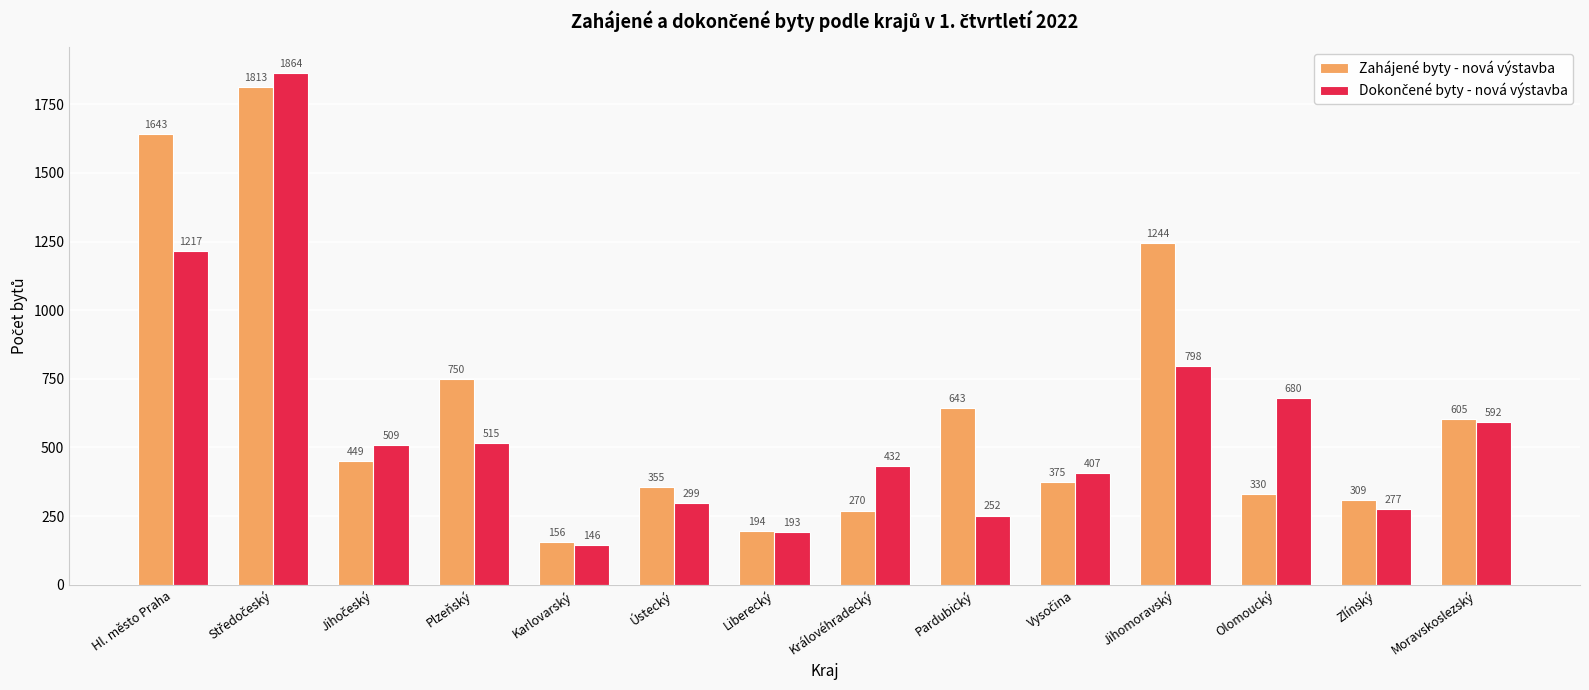

Are the bars horizontal?

No